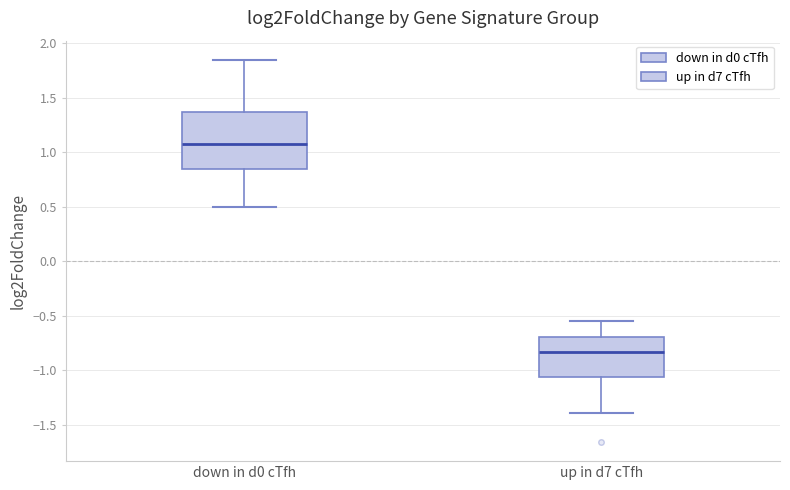

Reading left to right, transcribe this box plot: for each box, give where its median line is, the range the box spans, and where its two whiskers end, as read against the y-axis. The values are not printed on the chart, so give them approximately, as read against the axis.

down in d0 cTfh: median 1.05, box 0.85 to 1.35, whiskers 0.50 to 1.85
up in d7 cTfh: median -0.85, box -1.05 to -0.70, whiskers -1.40 to -0.55